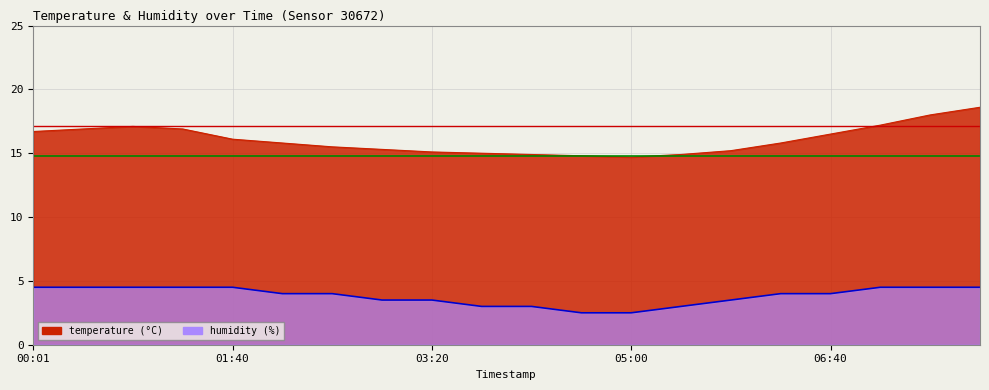

Reading left to right, extract all data points from this chart.

temperature: 16.7	16.9	17.1	16.9	16.1	15.8	15.5	15.3	15.1	15.0	14.9	14.8	14.7	14.9	15.2	15.8	16.5	17.2	18.0	18.6
humidity: 4.5	4.5	4.5	4.5	4.5	4.0	4.0	3.5	3.5	3.0	3.0	2.5	2.5	3.0	3.5	4.0	4.0	4.5	4.5	4.5